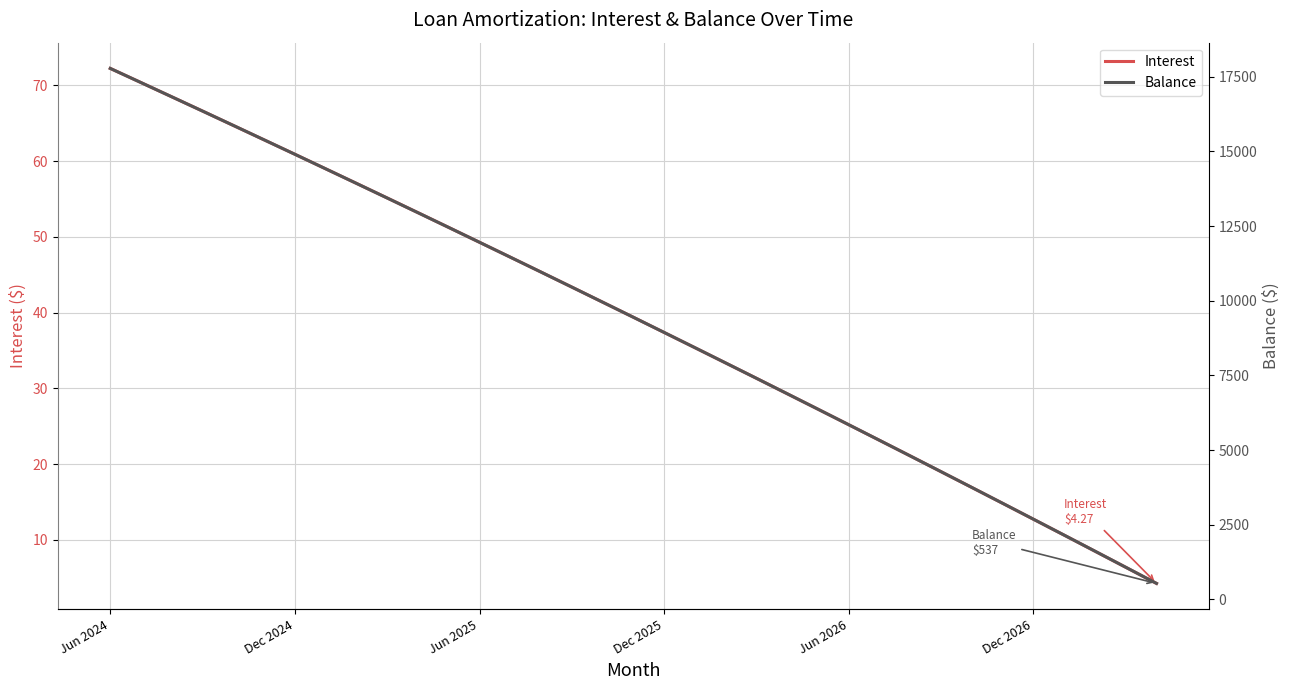

At which label does Interest reach its peak?

Jun 2024